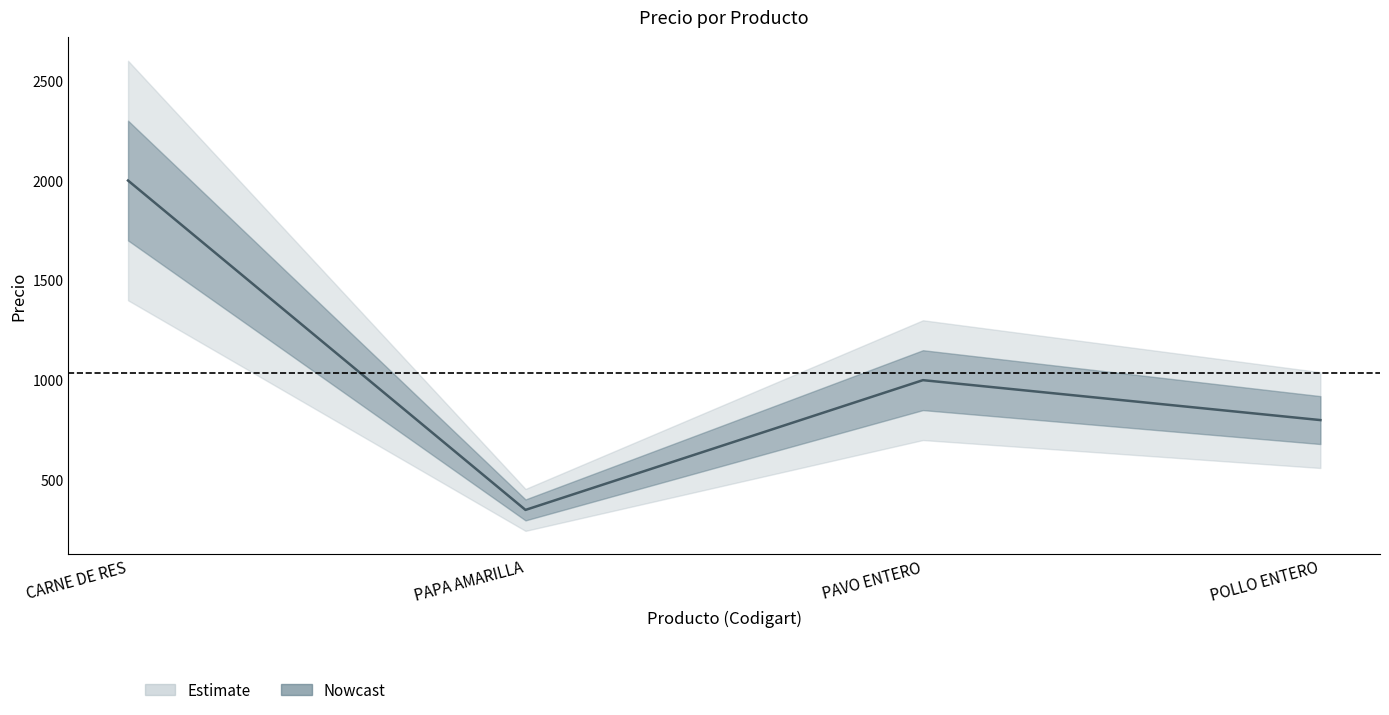

Reading right to left, list all the values displayed in this chart.

POLLO ENTERO=800	PAVO ENTERO=1000	PAPA AMARILLA=350	CARNE DE RES=2000